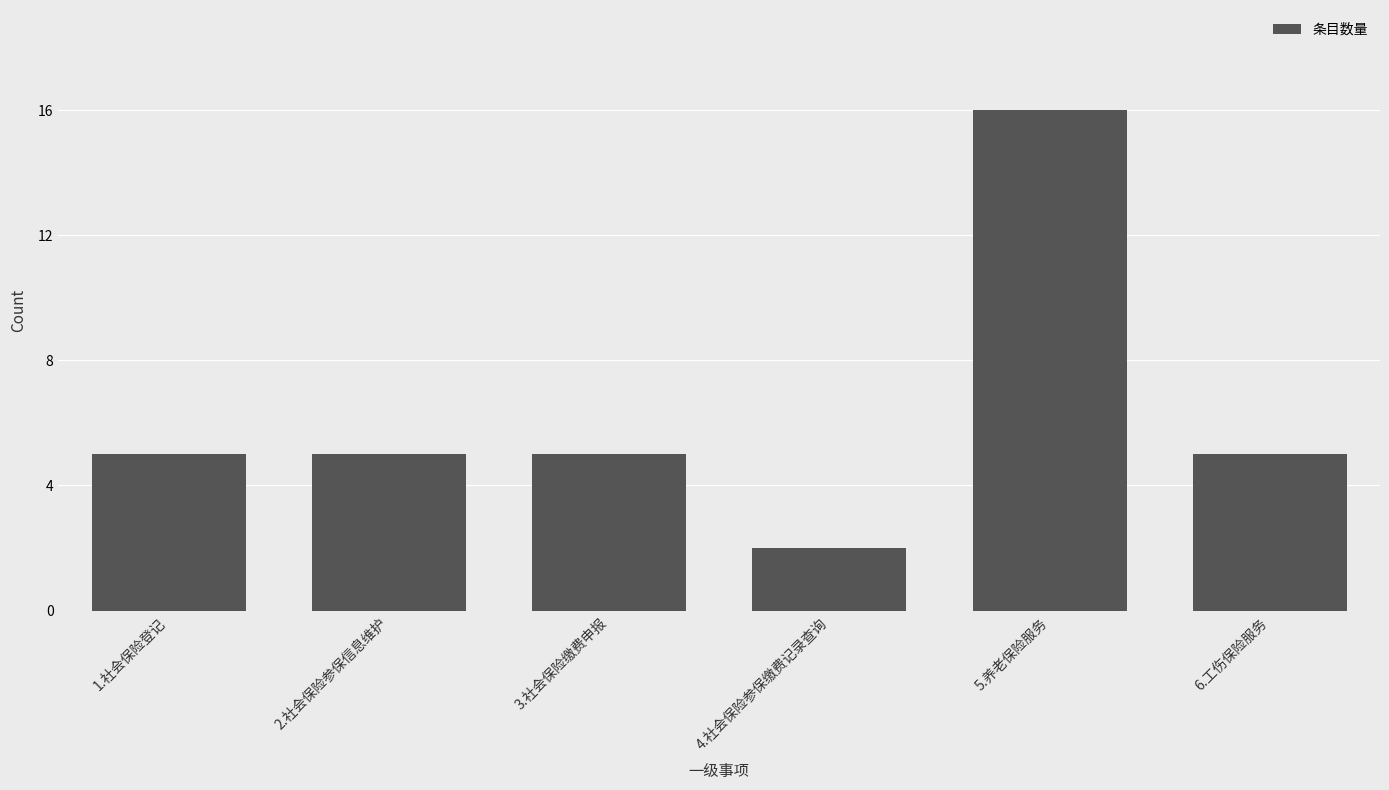

Does the chart contain stacked bars?

No